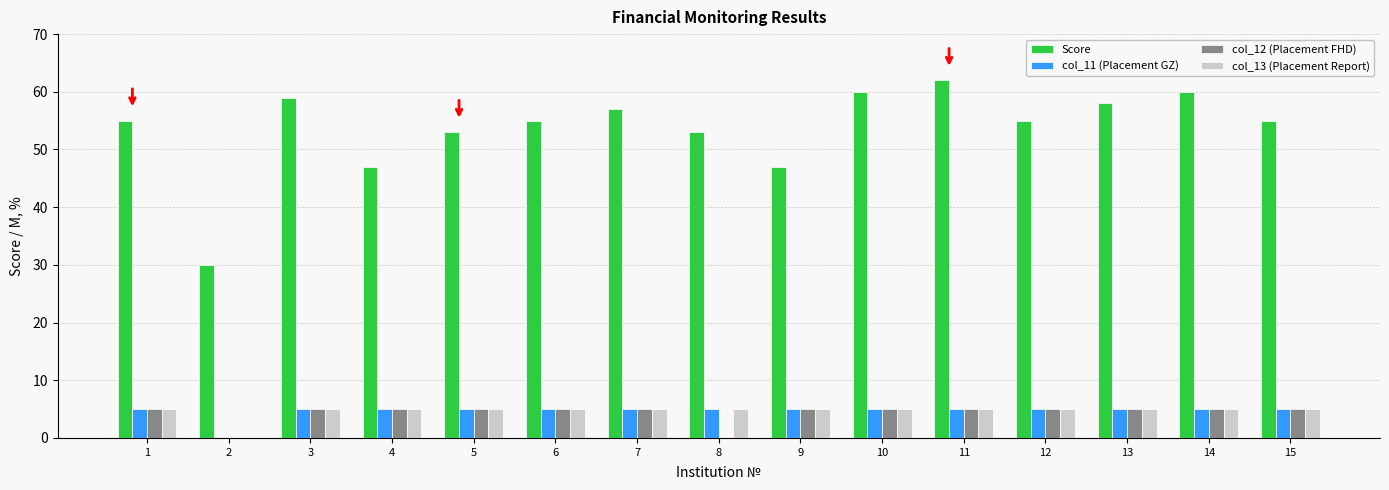

How many groups of bars are there?

15